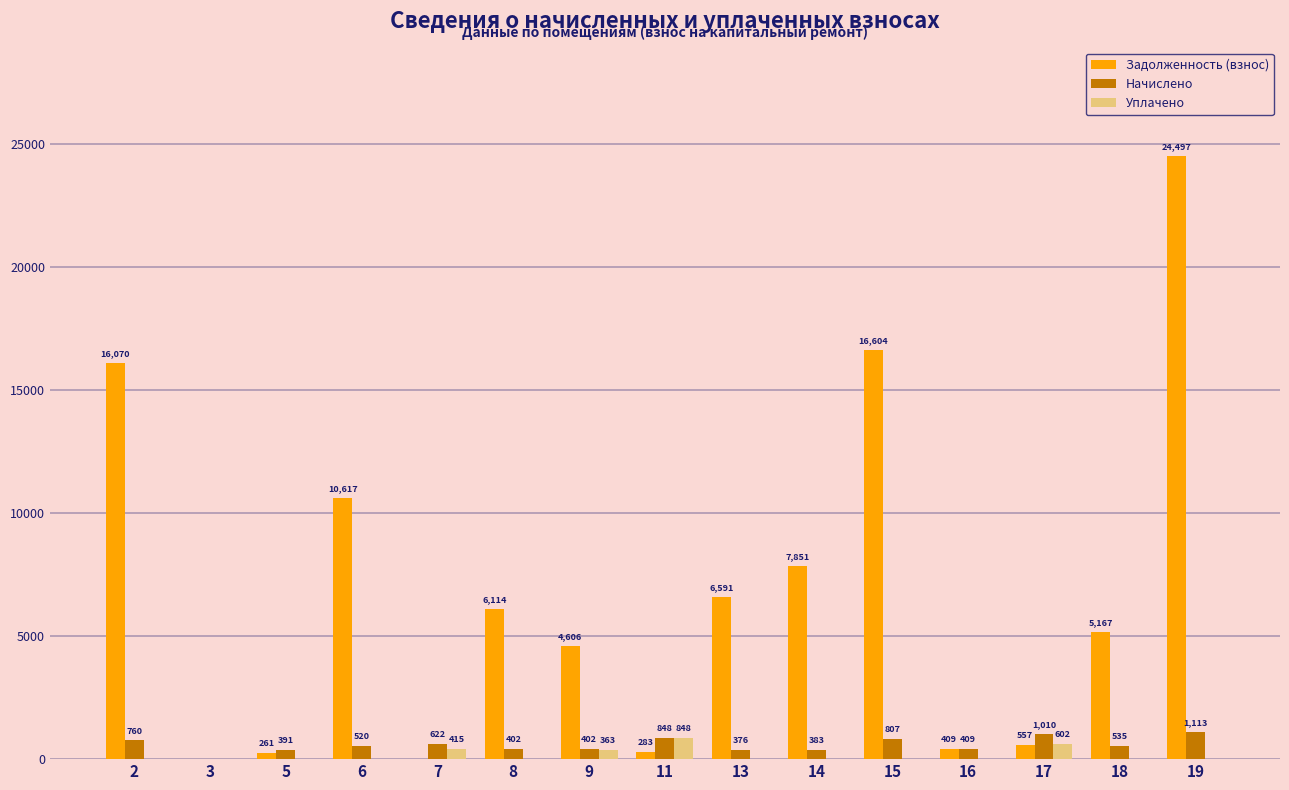

Which series has the largest range (max minus min)?

Задолженность (взнос)